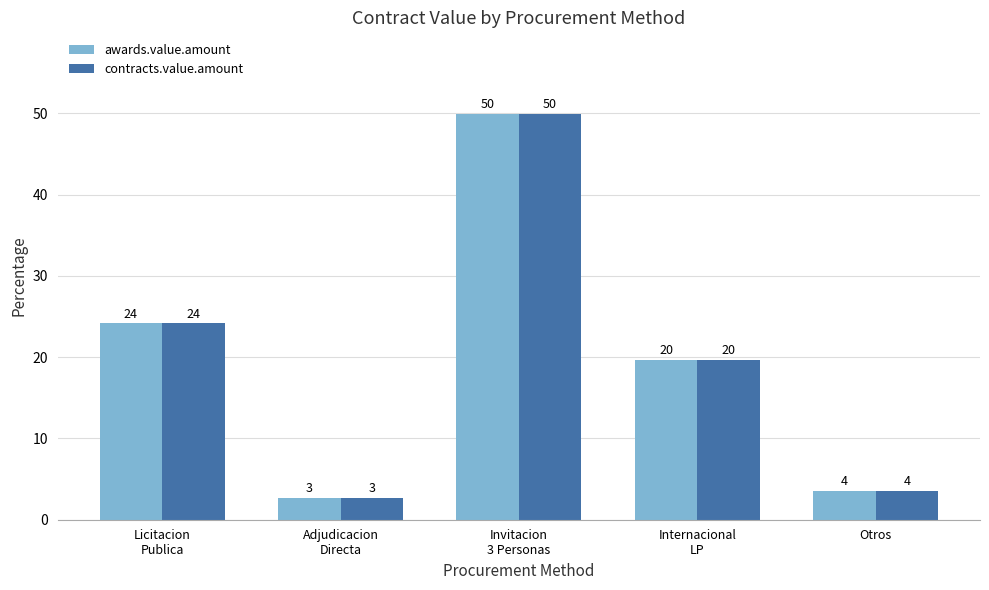

What is the greatest value displayed?

50.0